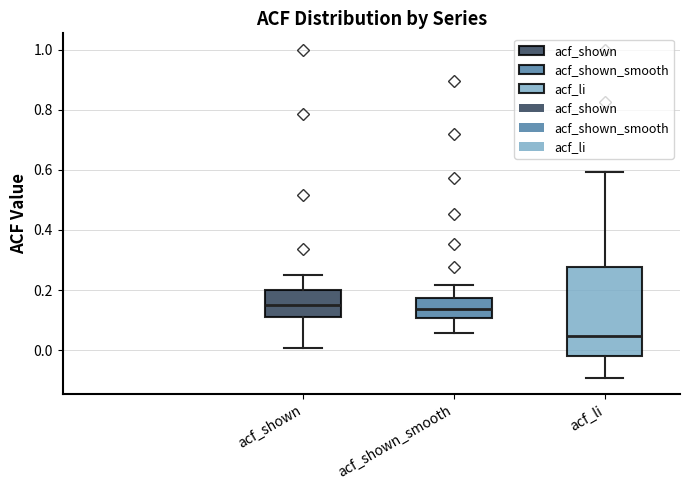

Which box has the lowest median line?

acf_li